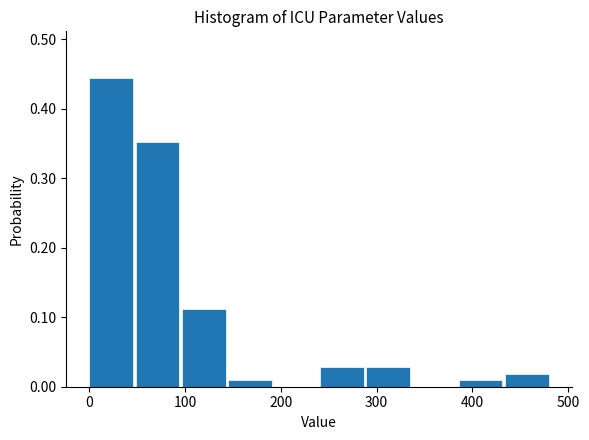

Reading left to right, transcribe this chart: for each bar, give the range it covers on the x-axis and its height. Neither the bar edges nor the heights are printed on the chart, so give them approximately, as read against the axes.

0 to 50: 0.44
50 to 100: 0.35
100 to 140: 0.11
140 to 190: under 0.01
190 to 240: 0
240 to 290: 0.03
290 to 340: 0.03
340 to 390: 0
390 to 430: under 0.01
430 to 480: 0.02